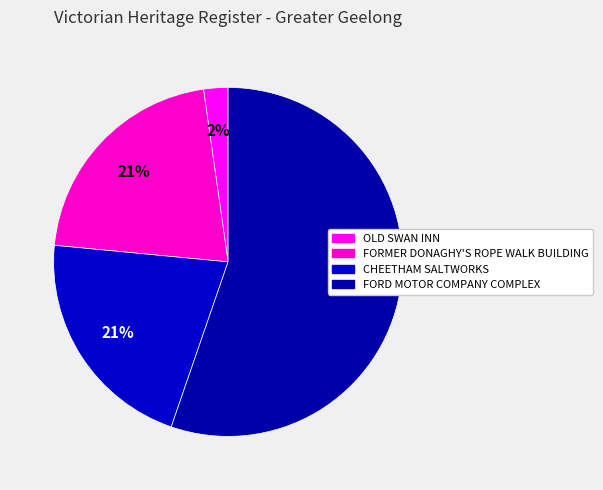

Count the number of slices in the pie.

4